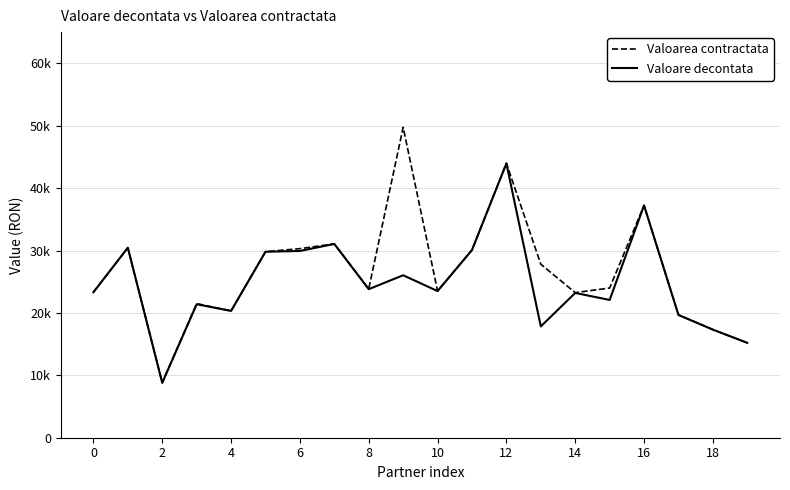

How many interior local peaks does the Valoare decontata series have?

7